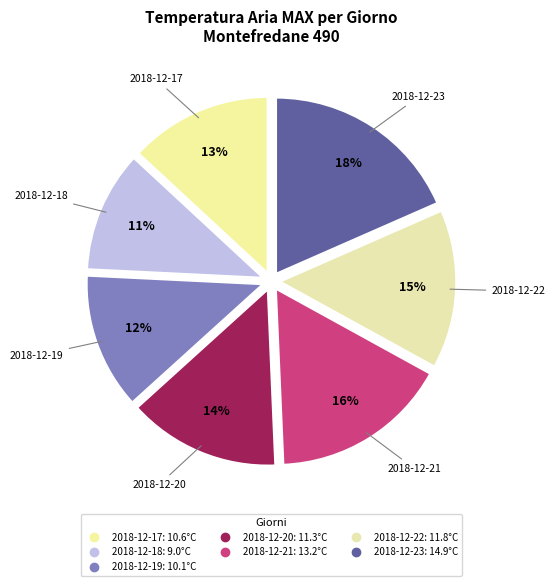

Is there a majority slice in this chart?

No